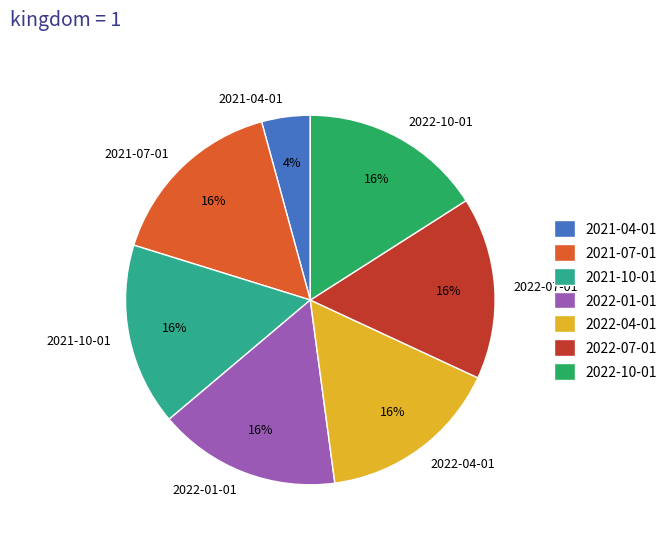

Does any single category account for the majority?

No